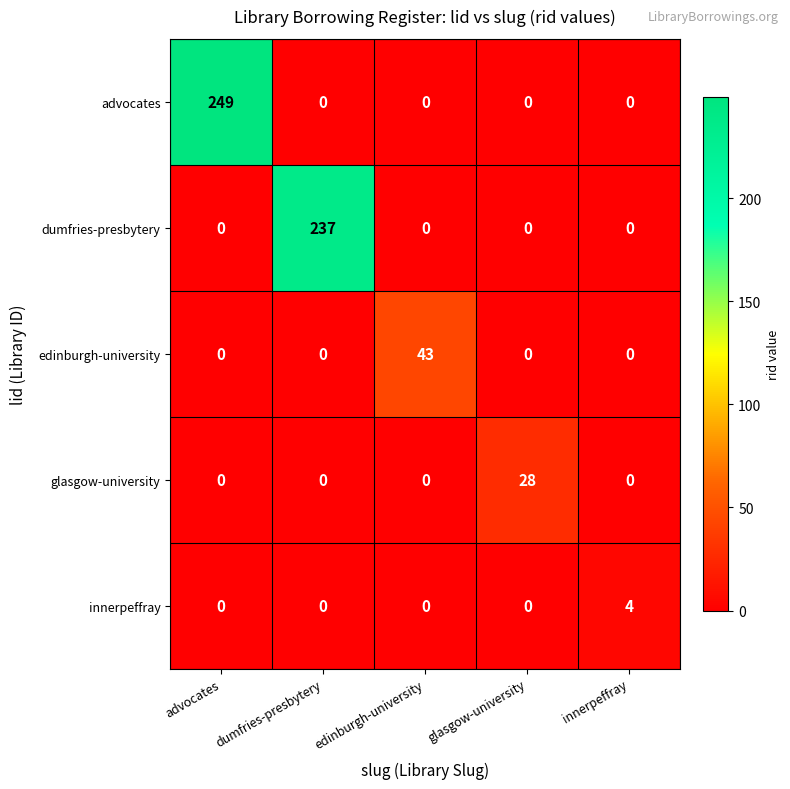

Is it true that glasgow-university equals 13 at glasgow-university?

False